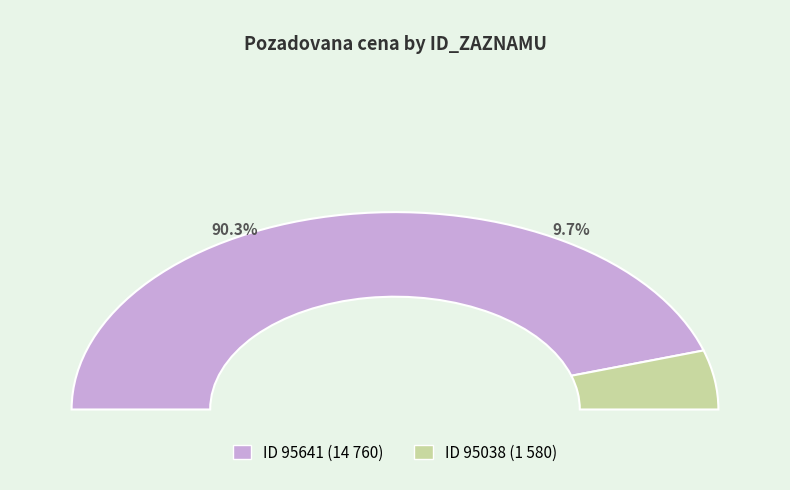

To the nearest percent, what is the average slice percentage?

50%